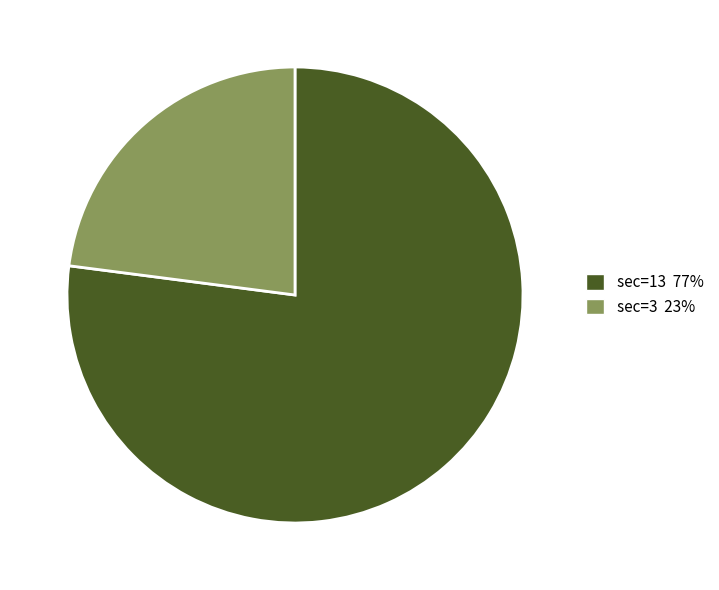

How many segments does this pie chart have?

2